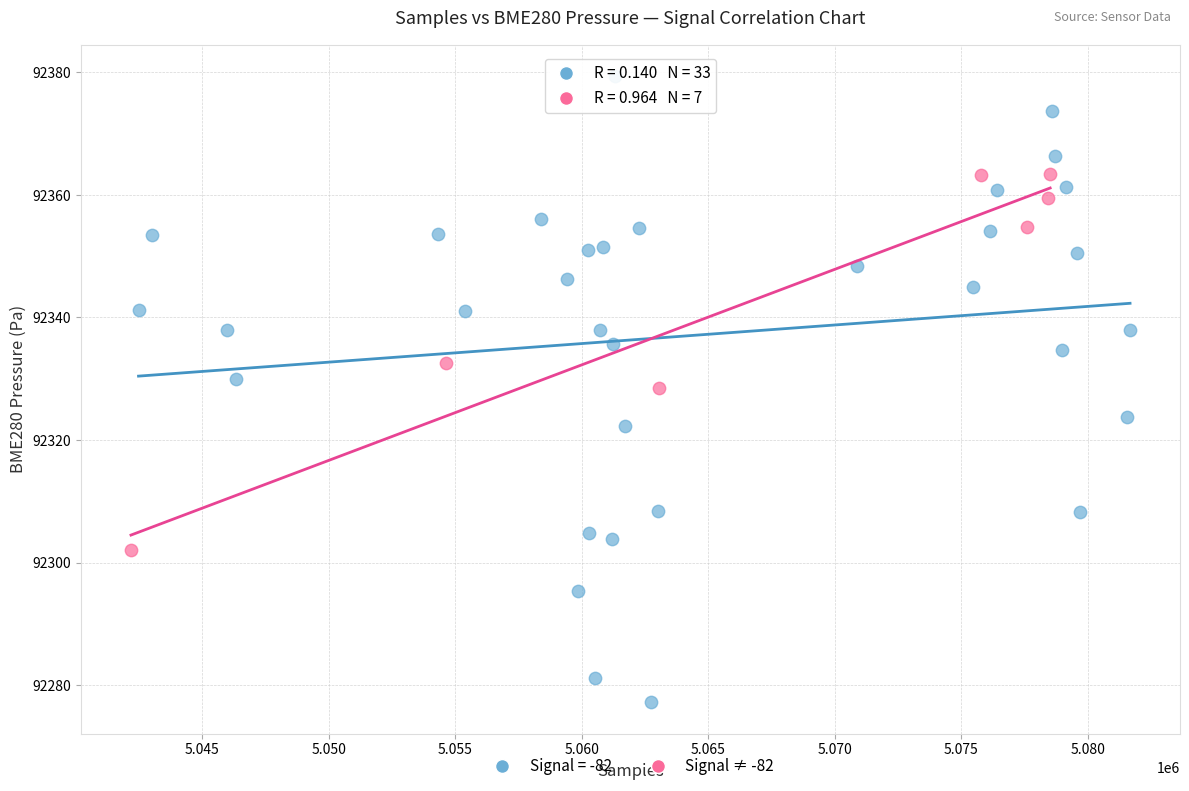

Which series contains the lowest Y value?

Signal = -82